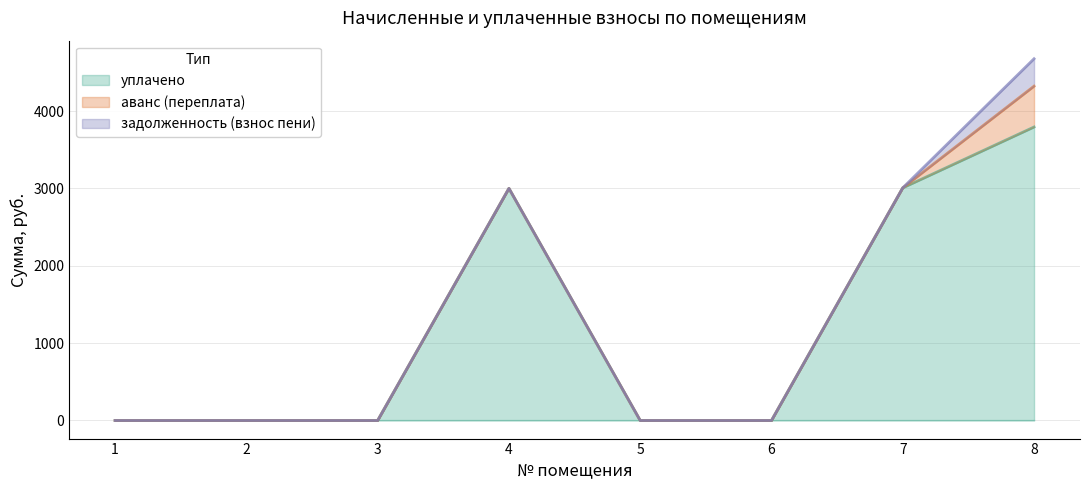

Rank the categories by аванс (переплата) value from highest to lowest.

8, 1, 2, 3, 4, 5, 6, 7